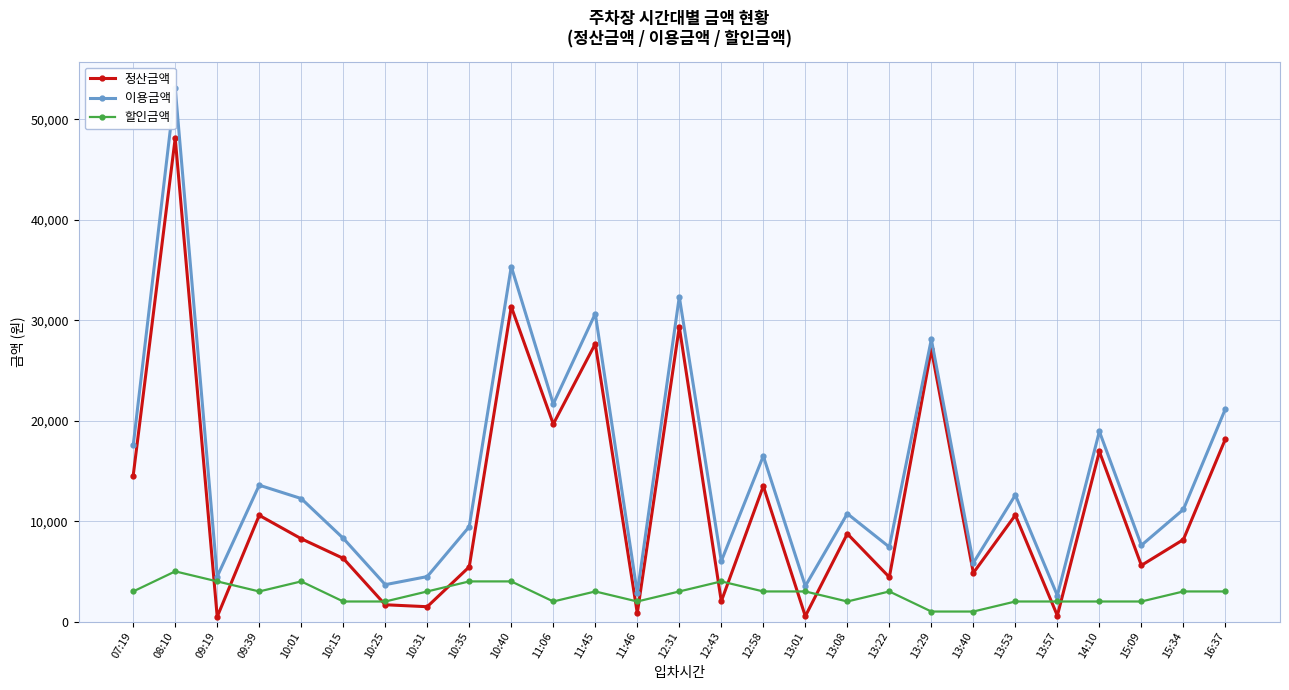

How many series are shown in this chart?

3